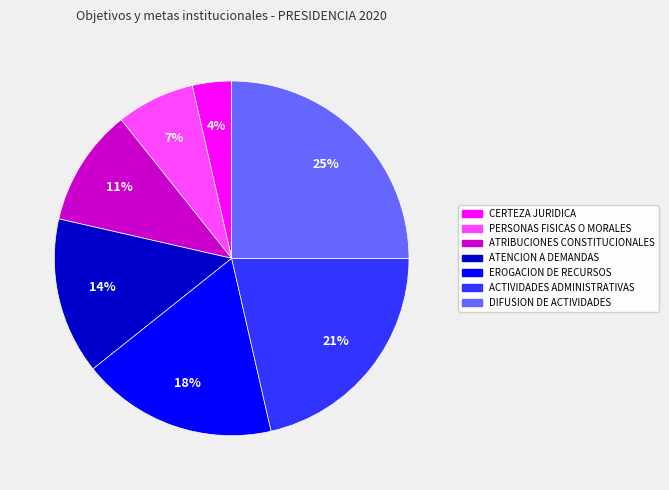

Does any single category account for the majority?

No